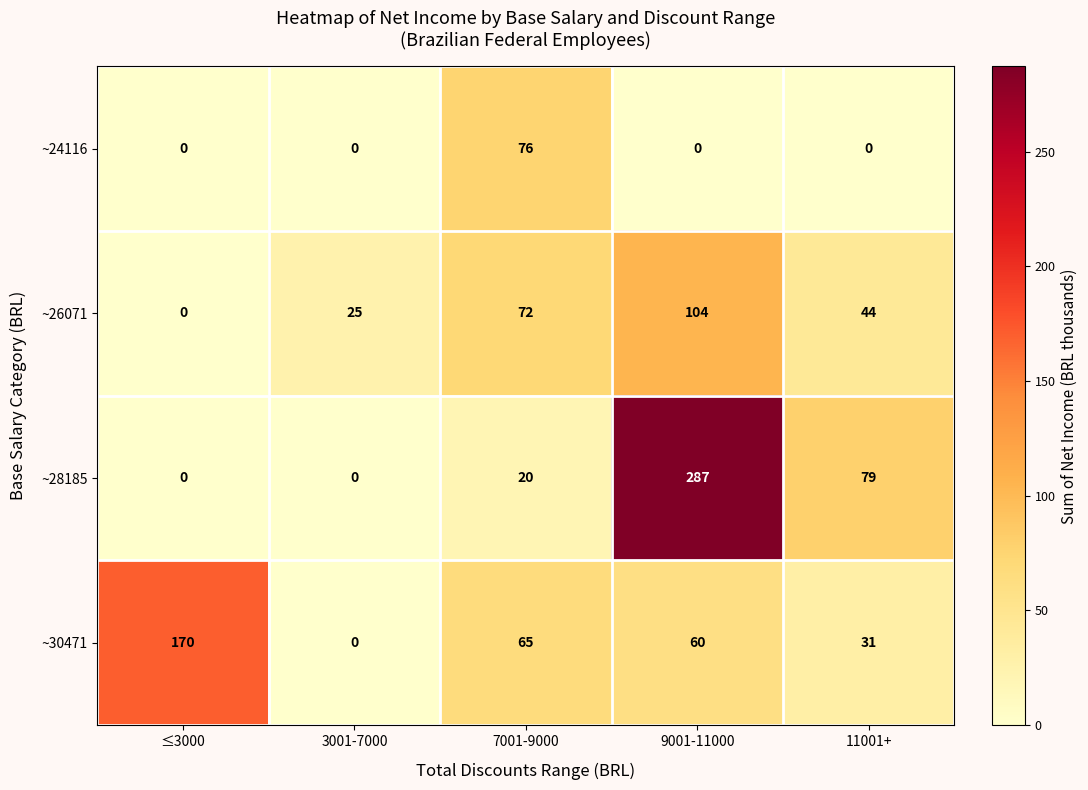

Reading left to right, what are all the values shown in this chart?

~24116: ≤3000=0	3001-7000=0	7001-9000=76	9001-11000=0	11001+=0
~26071: ≤3000=0	3001-7000=25	7001-9000=72	9001-11000=104	11001+=44
~28185: ≤3000=0	3001-7000=0	7001-9000=20	9001-11000=287	11001+=79
~30471: ≤3000=170	3001-7000=0	7001-9000=65	9001-11000=60	11001+=31